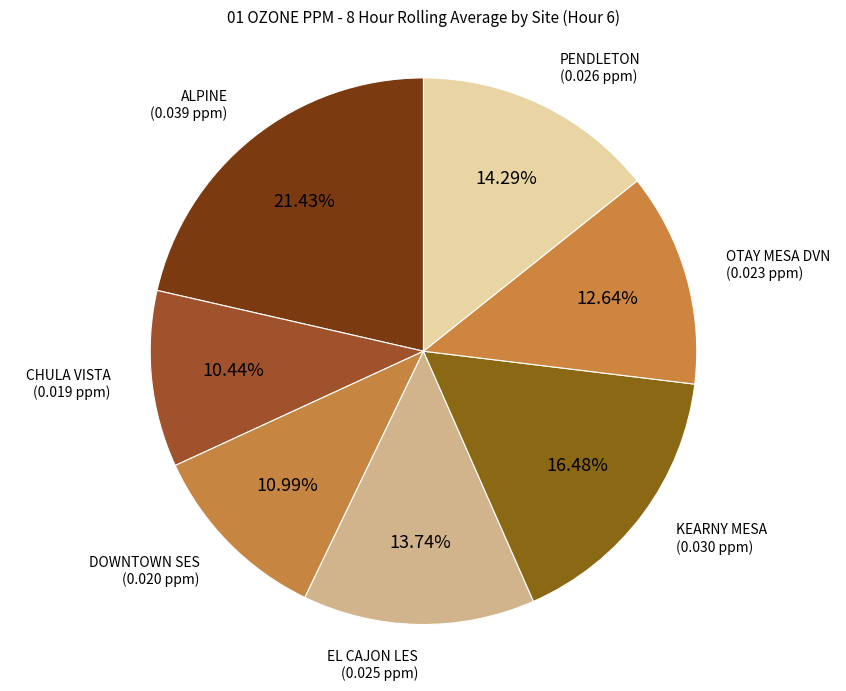

The ALPINE slice represents 21% of the pie. True or false?

True